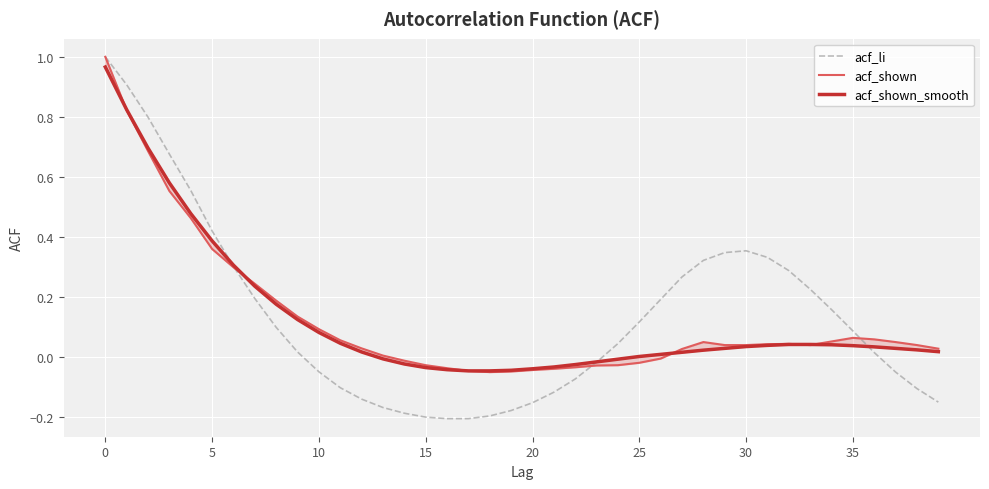

The value of acf_li at 34 is 0.1. True or false?

False